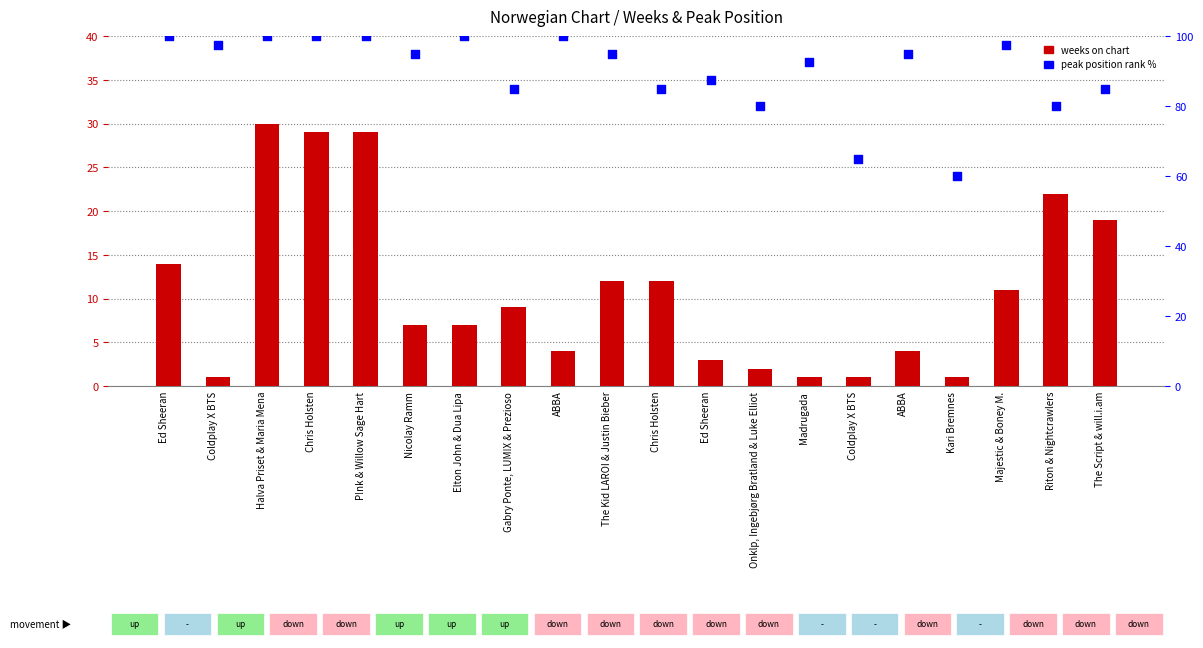

What is the total value across all series at P!nk & Willow Sage Hart?

129.0